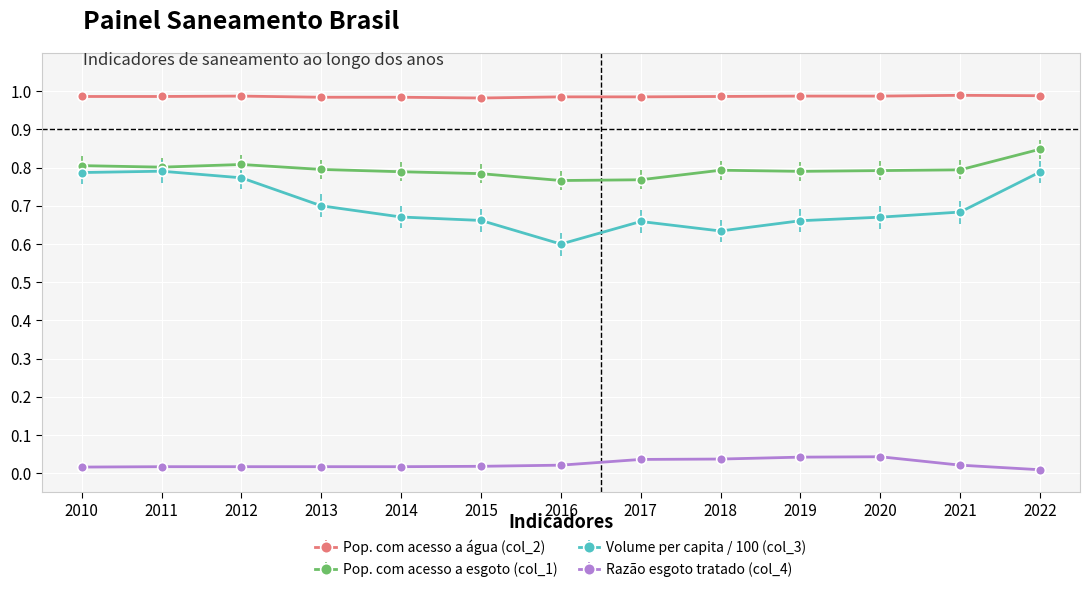

What is the difference between the maximum and minimum values in the Pop. com acesso a esgoto (col_1) series?

0.1